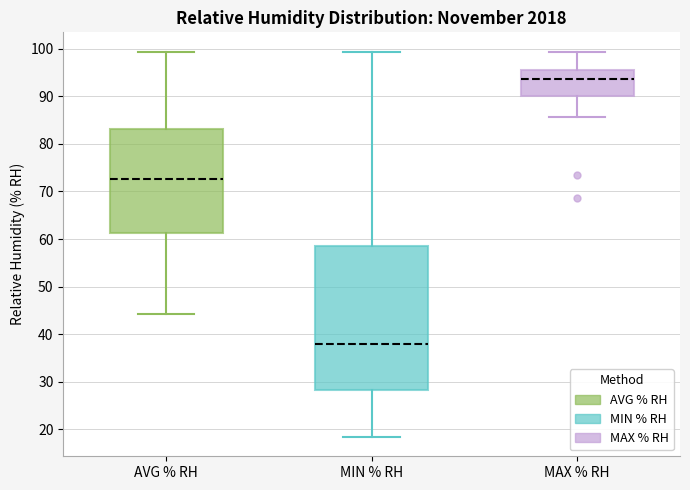

Where is the lower edge of the box for MIN % RH on the y-axis? The values are not printed on the chart, so give them approximately, as read against the axis.

28